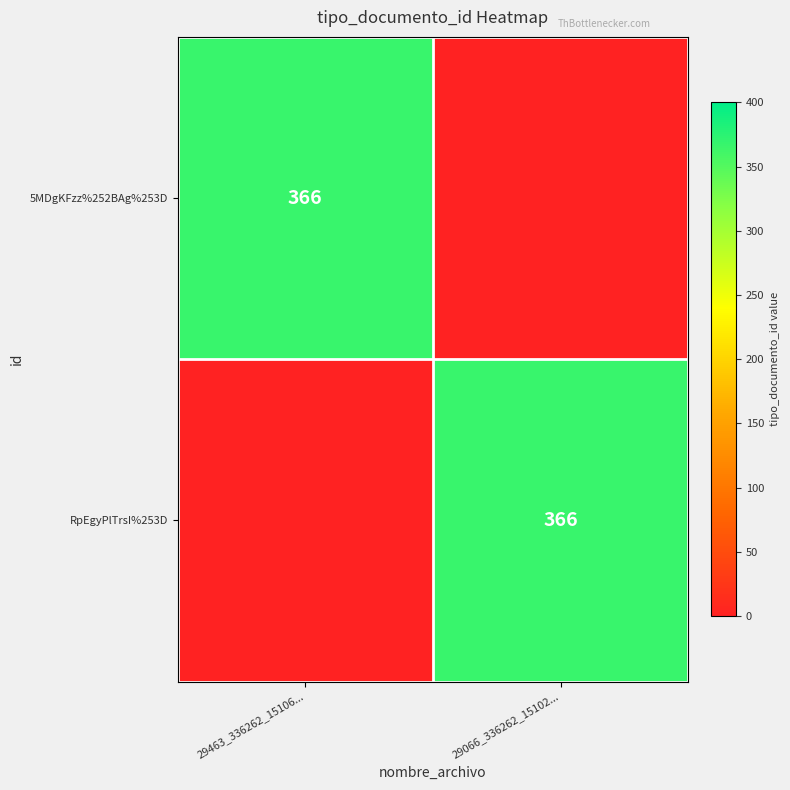

What is the difference between the highest and lowest values at 29066_336262_15102...?

366